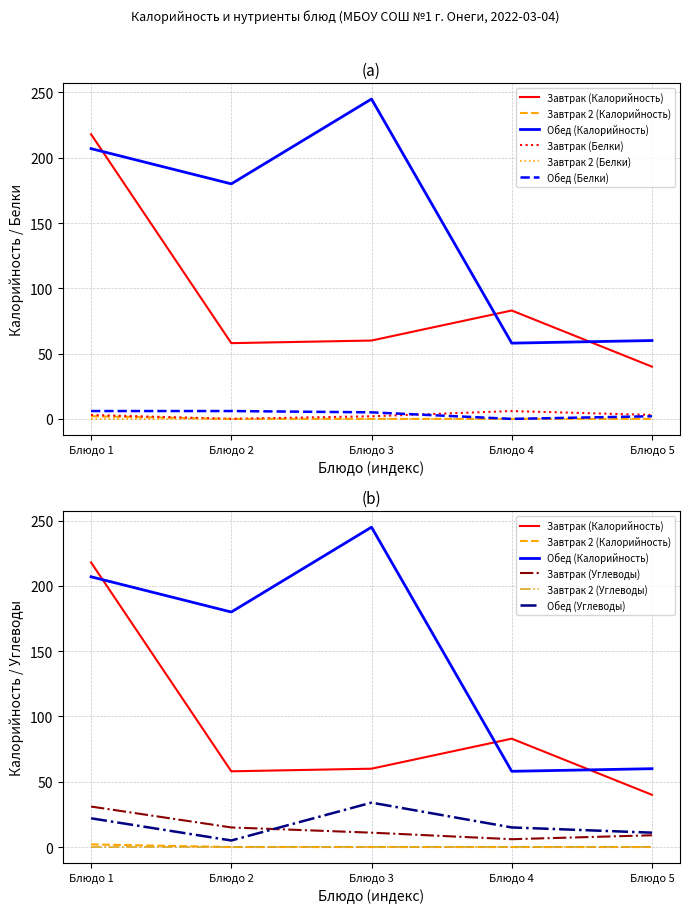

What is the total value across all series at Блюдо 3?

305